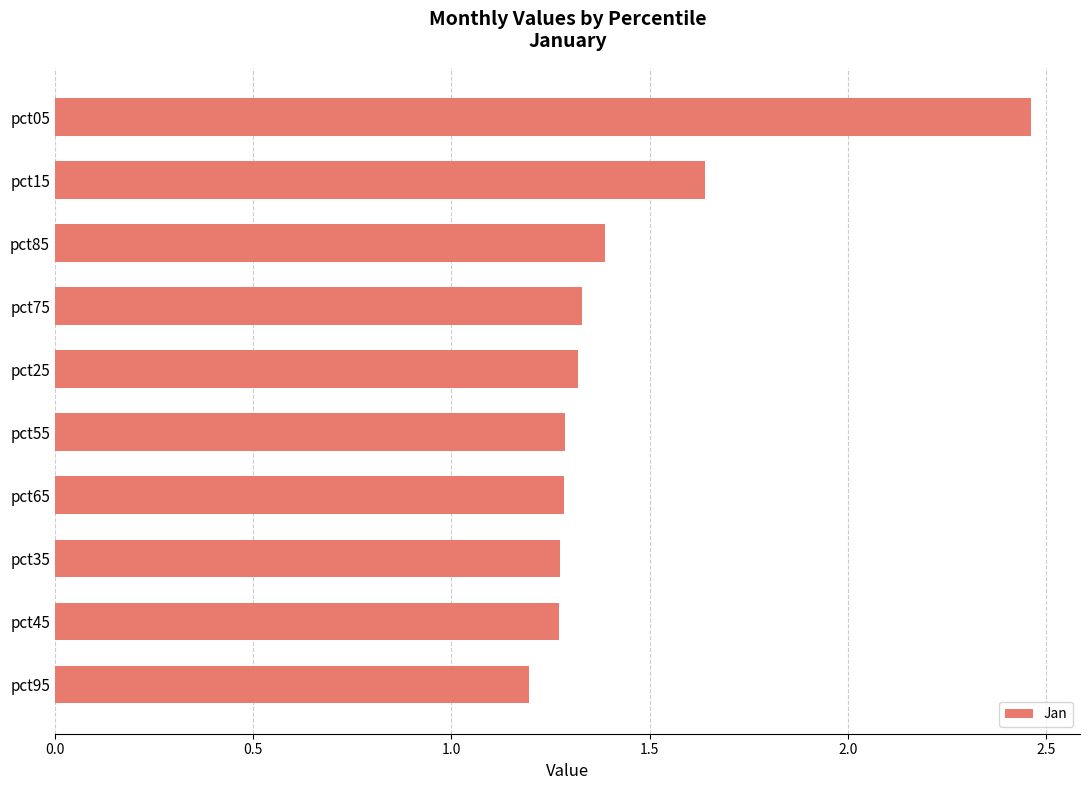

How many categories are shown in the chart?

10